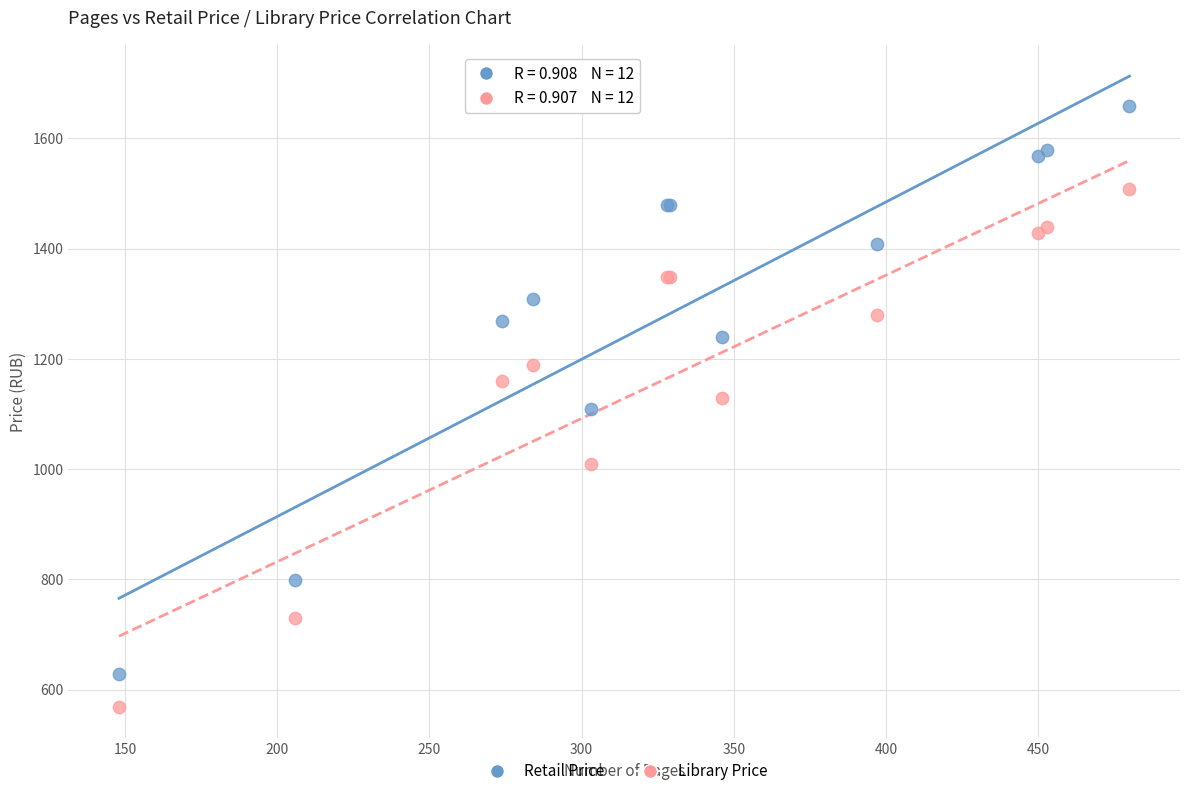

In the Library Price series, what Y value is closest to 1039?

1009